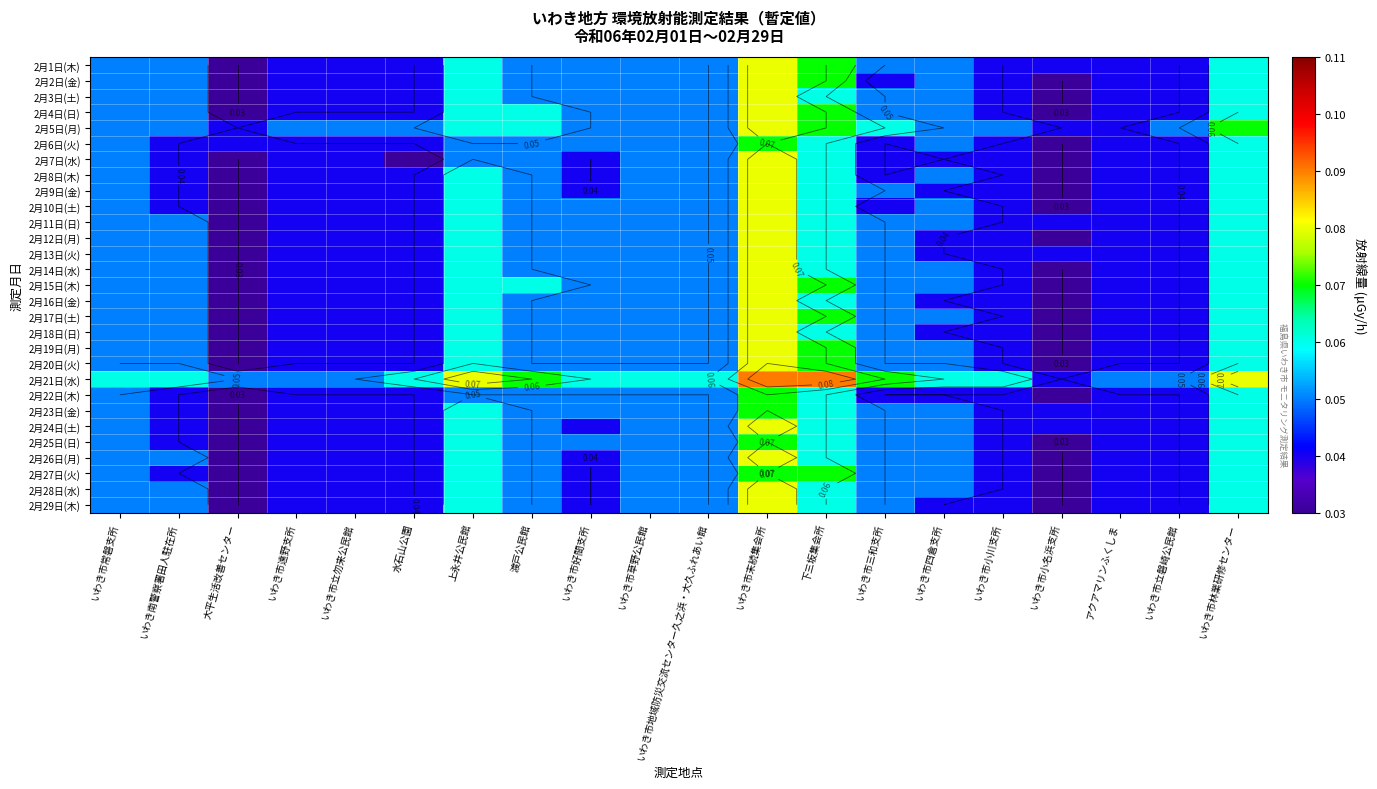

Is the value of 2月4日(日) at 水石山公園 greater than the value of 2月10日(土) at いわき市好間支所?

No